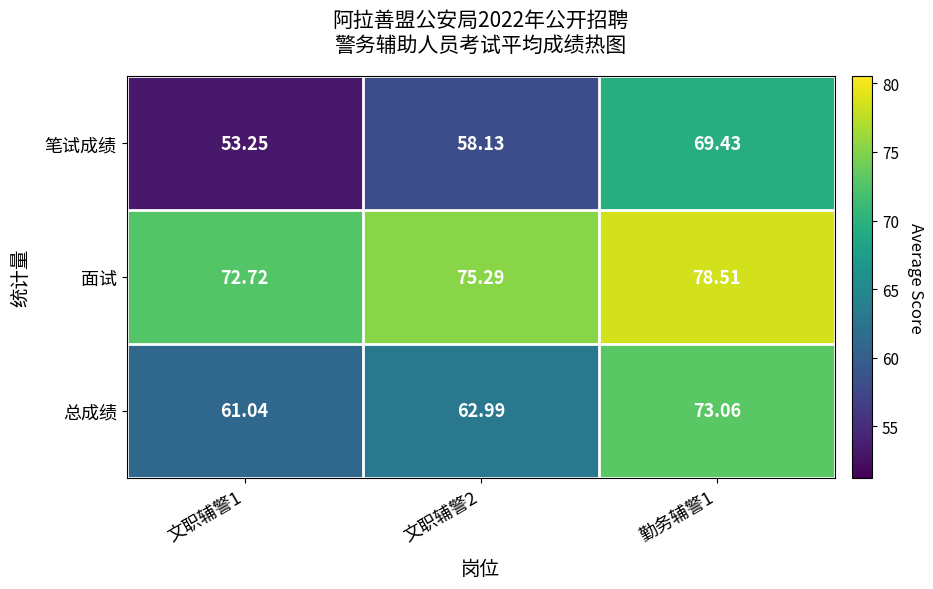

Rank the series by their maximum value, from lowest to highest.

笔试成绩, 总成绩, 面试